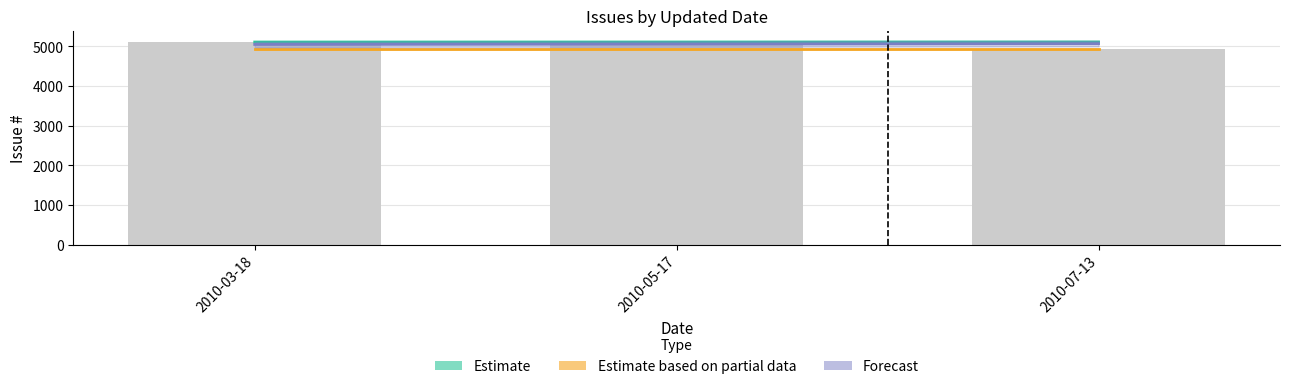

At which category does the chart reach its minimum across all series?

2010-03-18